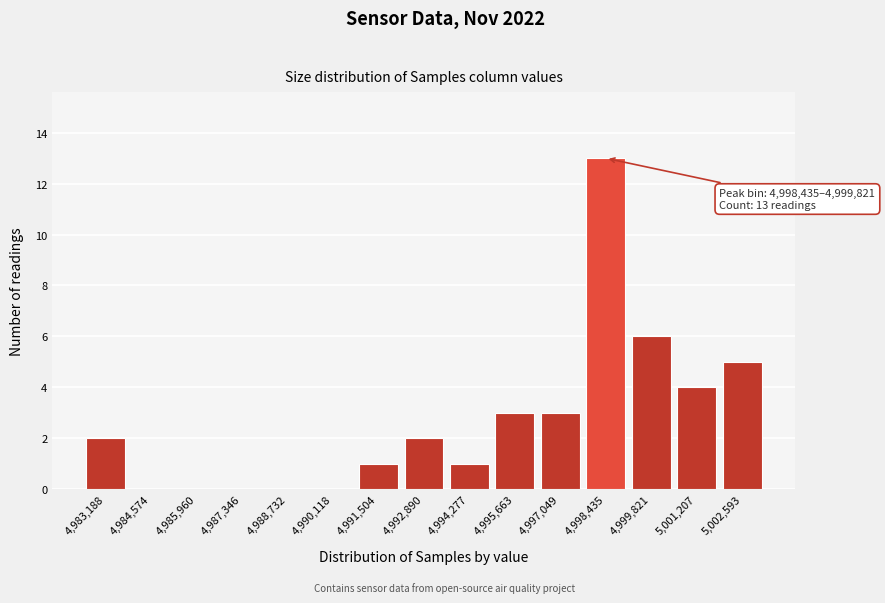

Reading left to right, list all the values displayed in this chart.

4,983,188=2	4,984,574=0	4,985,960=0	4,987,346=0	4,988,732=0	4,990,118=0	4,991,504=1	4,992,890=2	4,994,277=1	4,995,663=3	4,997,049=3	4,998,435=13	4,999,821=6	5,001,207=4	5,002,593=5